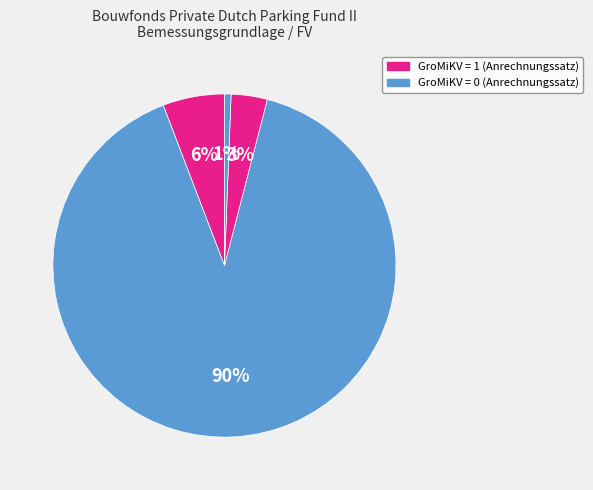

Count the number of slices in the pie.

4